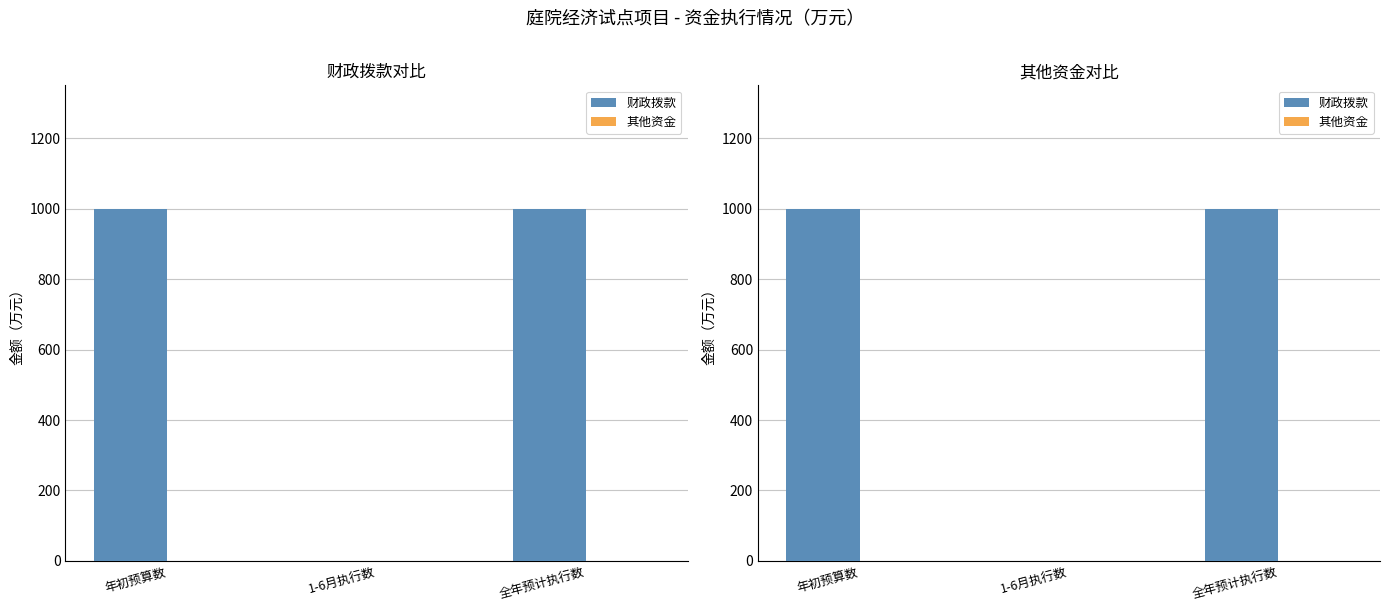

Reading left to right, list all the values displayed in this chart.

财政拨款: 1000	0	1000
其他资金: 0	0	0